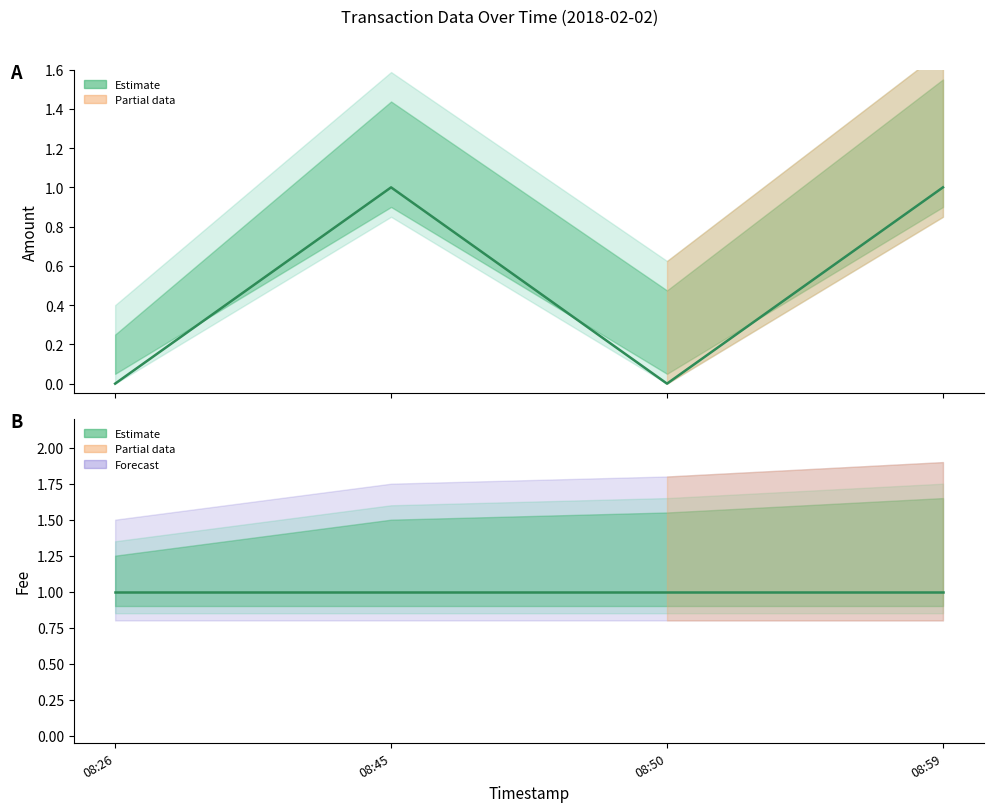

What is the value of the 2nd point from the left?

1